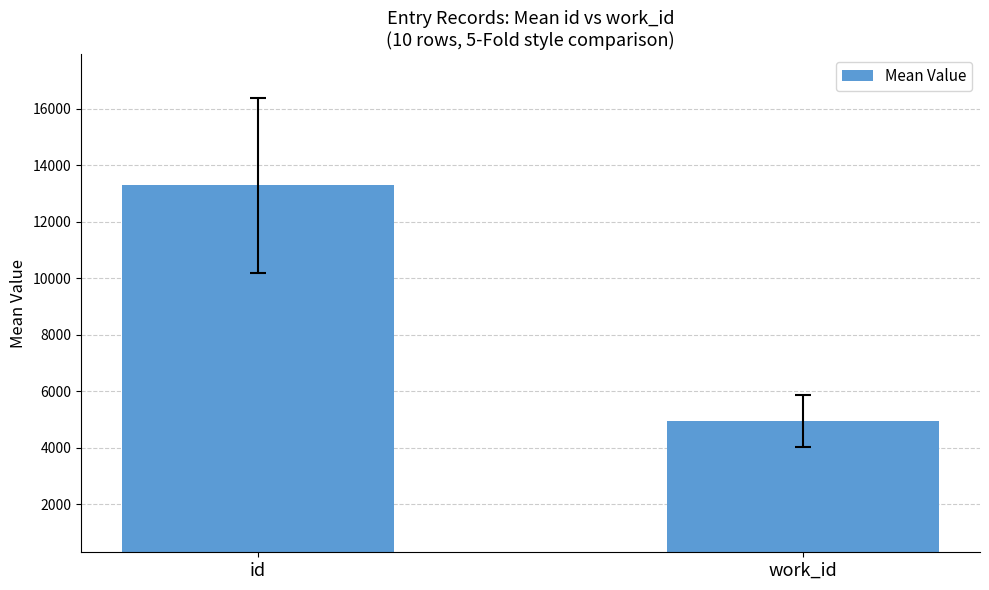

The chart shows a value of 13284.9 at id. True or false?

True